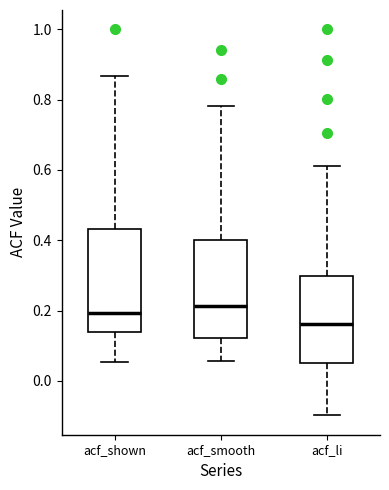

Reading left to right, transcribe this box plot: for each box, give where its median line is, the range the box spans, and where its two whiskers end, as read against the y-axis. The values are not printed on the chart, so give them approximately, as read against the axis.

acf_shown: median 0.20, box 0.14 to 0.44, whiskers 0.06 to 0.86
acf_smooth: median 0.22, box 0.12 to 0.40, whiskers 0.06 to 0.78
acf_li: median 0.16, box 0.06 to 0.30, whiskers -0.10 to 0.62